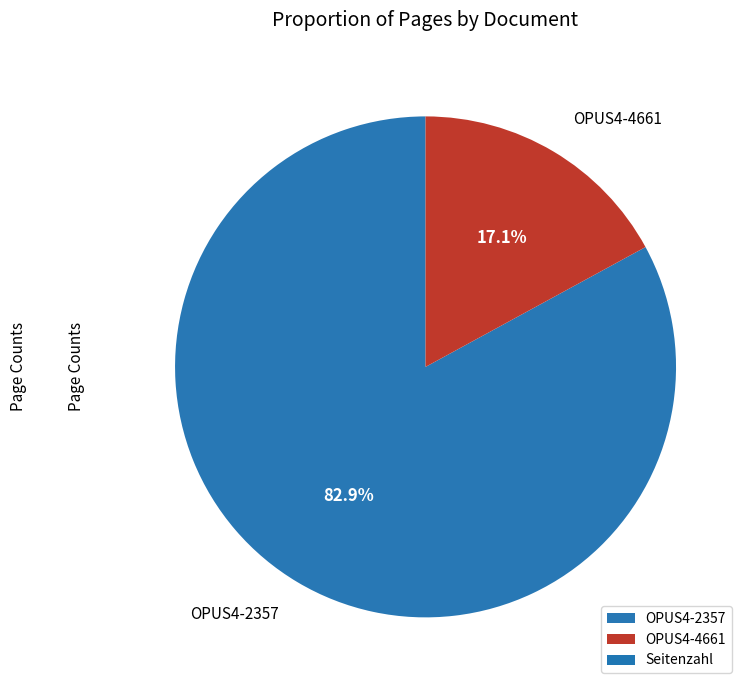

Between OPUS4-2357 and OPUS4-4661, which is larger?

OPUS4-2357